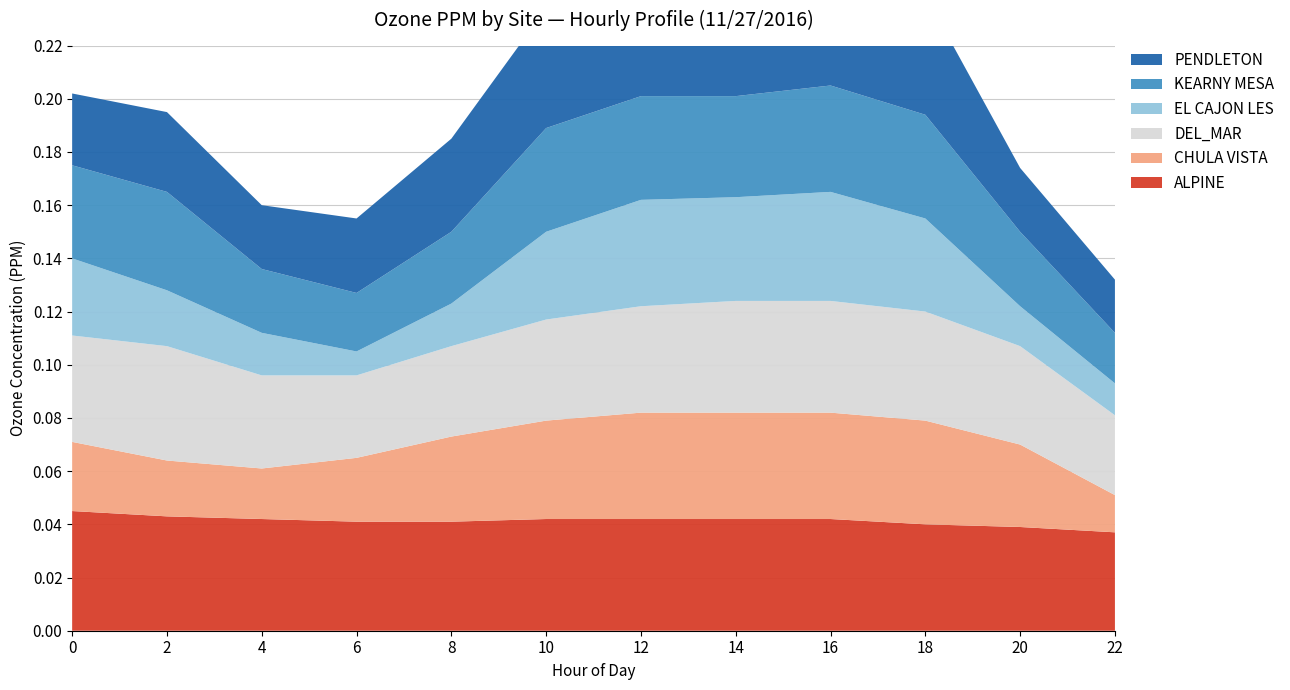

Reading left to right, list all the values displayed in this chart.

ALPINE: 0=0.0	2=0.0	4=0.0	6=0.0	8=0.0	10=0.0	12=0.0	14=0.0	16=0.0	18=0.0	20=0.0	22=0.0
CHULA VISTA: 0=0.0	2=0.0	4=0.0	6=0.0	8=0.0	10=0.0	12=0.0	14=0.0	16=0.0	18=0.0	20=0.0	22=0.0
DEL_MAR: 0=0.0	2=0.0	4=0.0	6=0.0	8=0.0	10=0.0	12=0.0	14=0.0	16=0.0	18=0.0	20=0.0	22=0.0
EL CAJON LES: 0=0.0	2=0.0	4=0.0	6=0.0	8=0.0	10=0.0	12=0.0	14=0.0	16=0.0	18=0.0	20=0.0	22=0.0
KEARNY MESA: 0=0.0	2=0.0	4=0.0	6=0.0	8=0.0	10=0.0	12=0.0	14=0.0	16=0.0	18=0.0	20=0.0	22=0.0
PENDLETON: 0=0.0	2=0.0	4=0.0	6=0.0	8=0.0	10=0.0	12=0.0	14=0.0	16=0.0	18=0.0	20=0.0	22=0.0